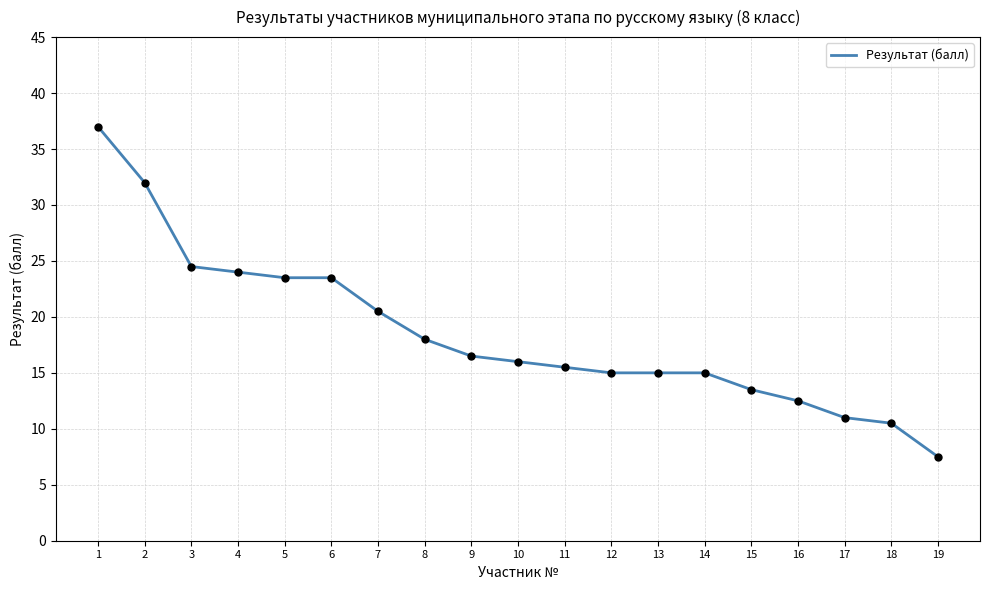

What is the change in value from 7 to 13?

-5.5